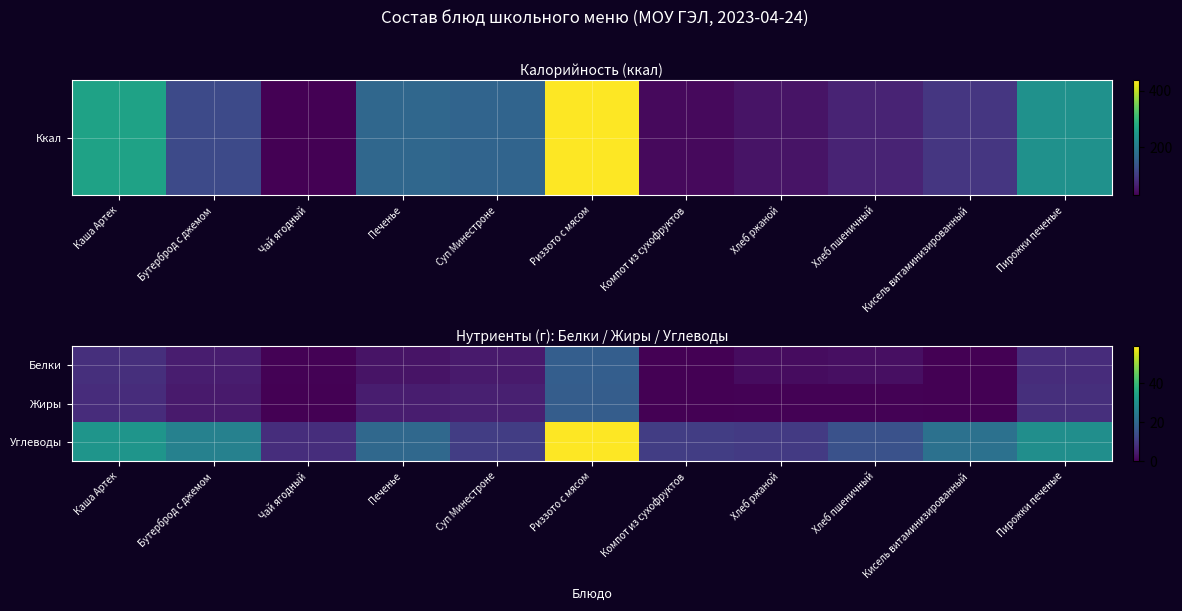

What is the spread (max minus min) of values at Каша Артек?

23.2